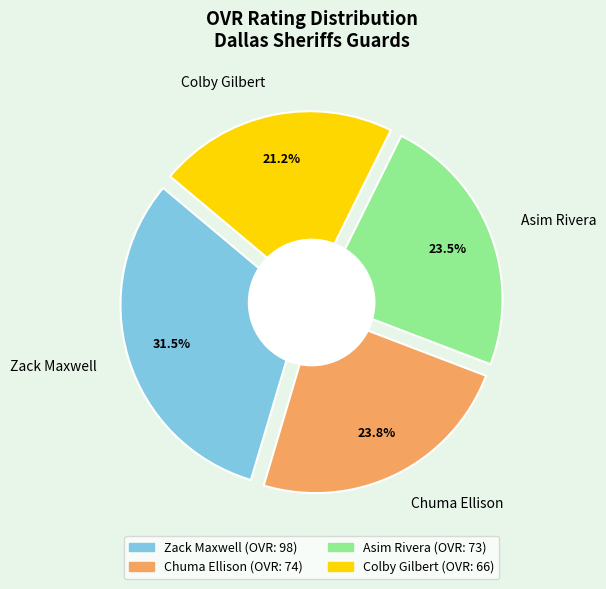

Between Asim Rivera and Colby Gilbert, which is larger?

Asim Rivera